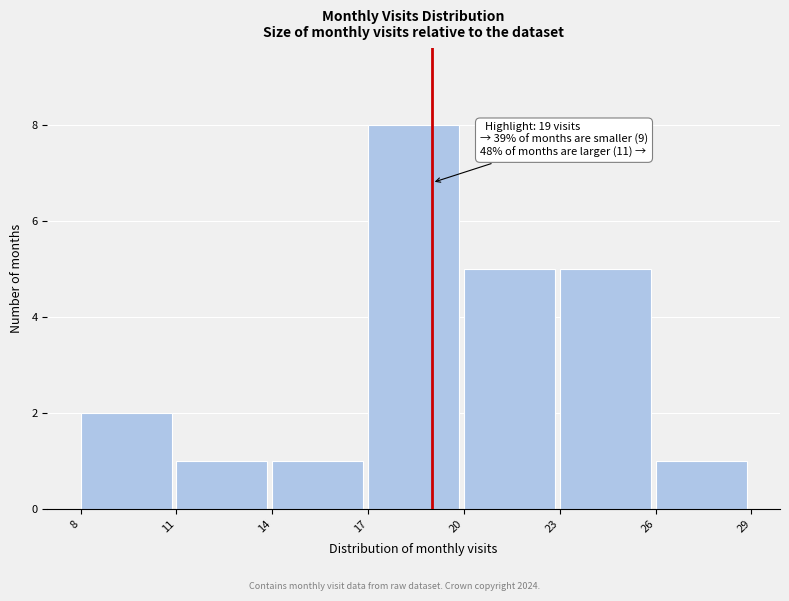

Over which range of the x-axis is the bar tallest?

17 to 20